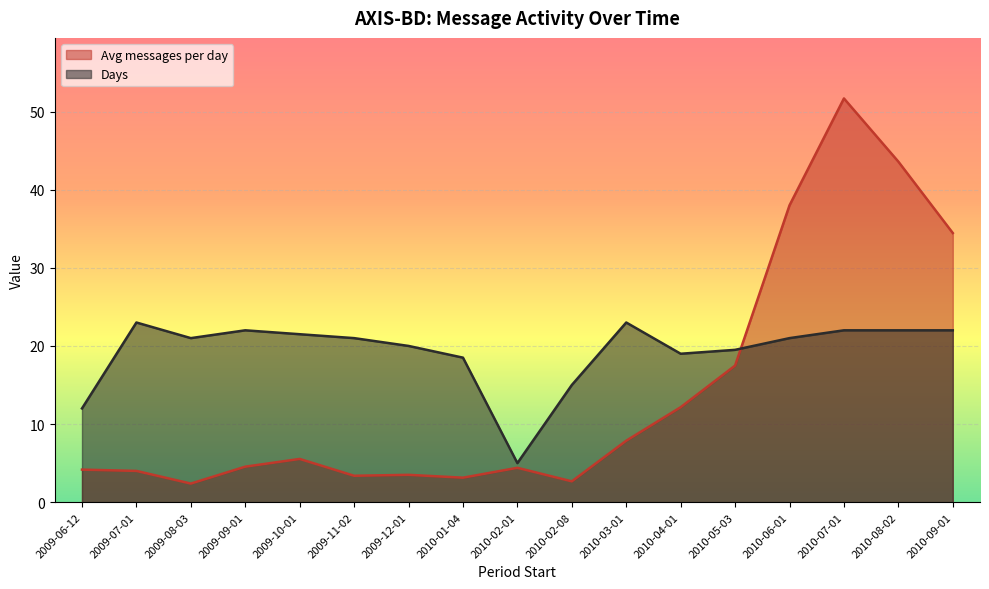

How many interior local peaks does the Days series have?

3